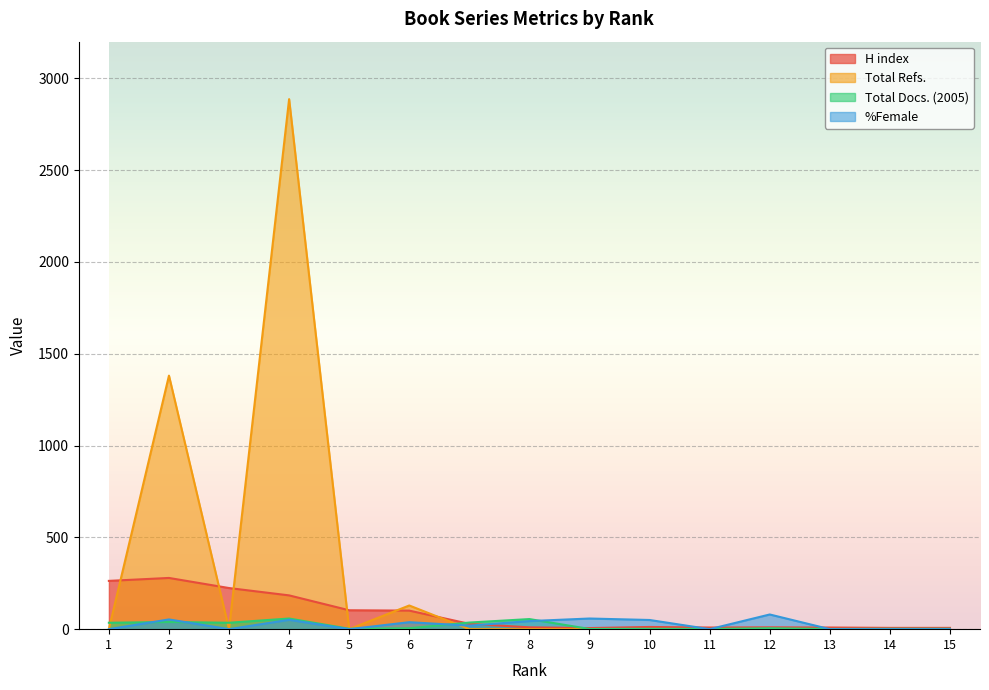

What are all the series names shown in the legend?

H index, Total Refs., Total Docs. (2005), %Female